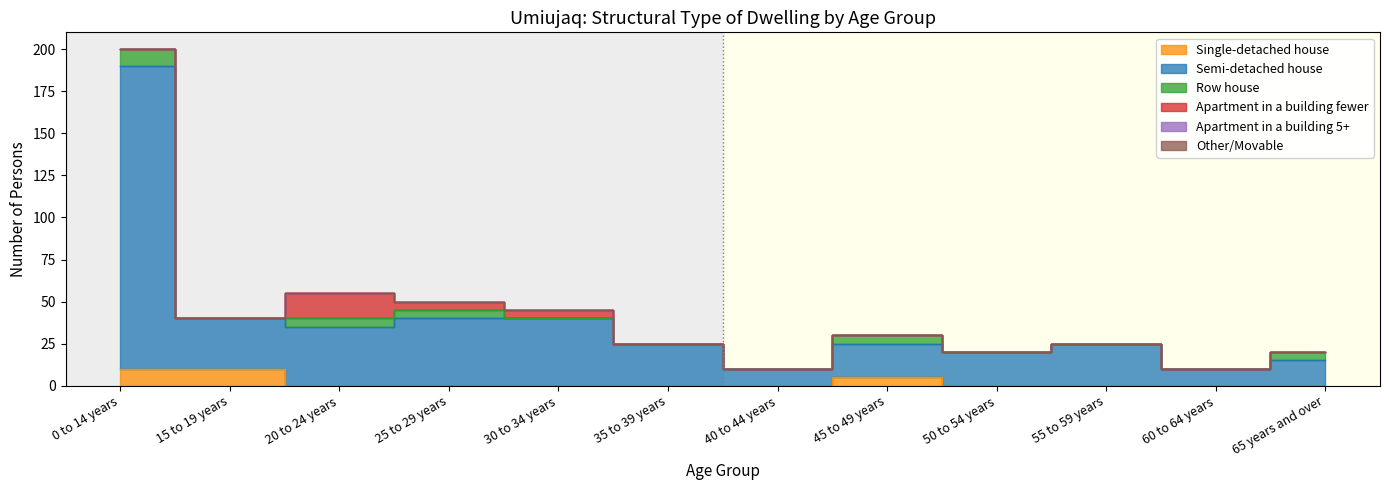

What are all the series names shown in the legend?

Single-detached house, Semi-detached house, Row house, Apartment in a building fewer, Apartment in a building 5+, Other/Movable